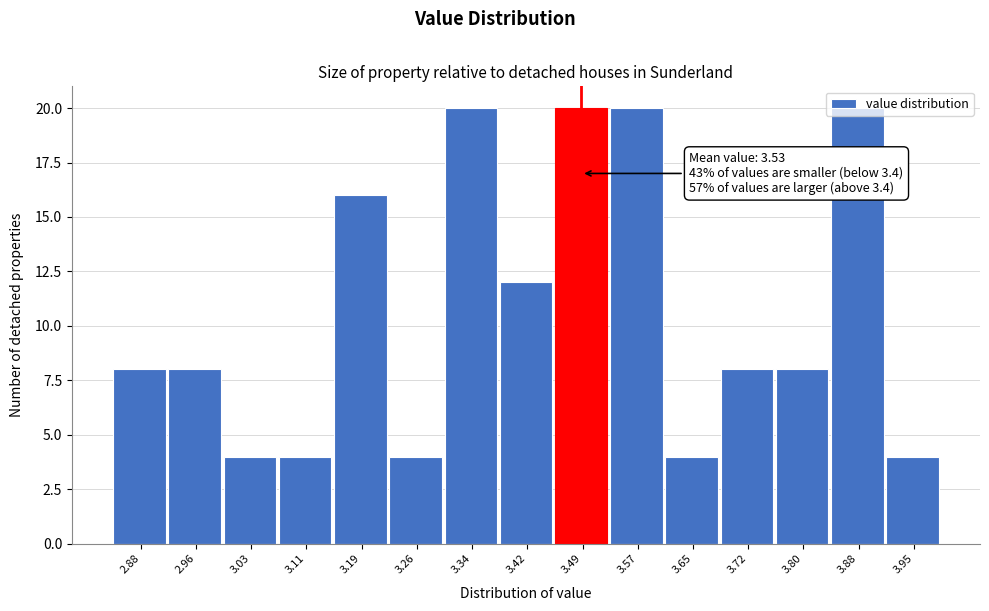

What is the smallest value displayed?

4